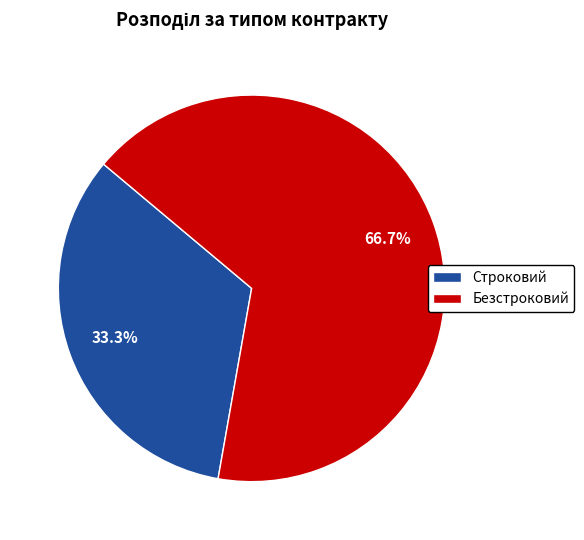

What percentage is NOT represented by Безстроковий?

33.3%